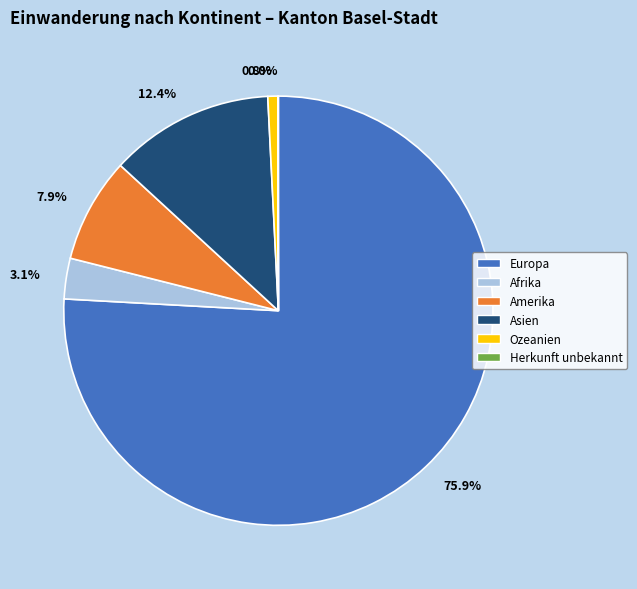

What is the total percentage of Europa and Afrika?

78.9%